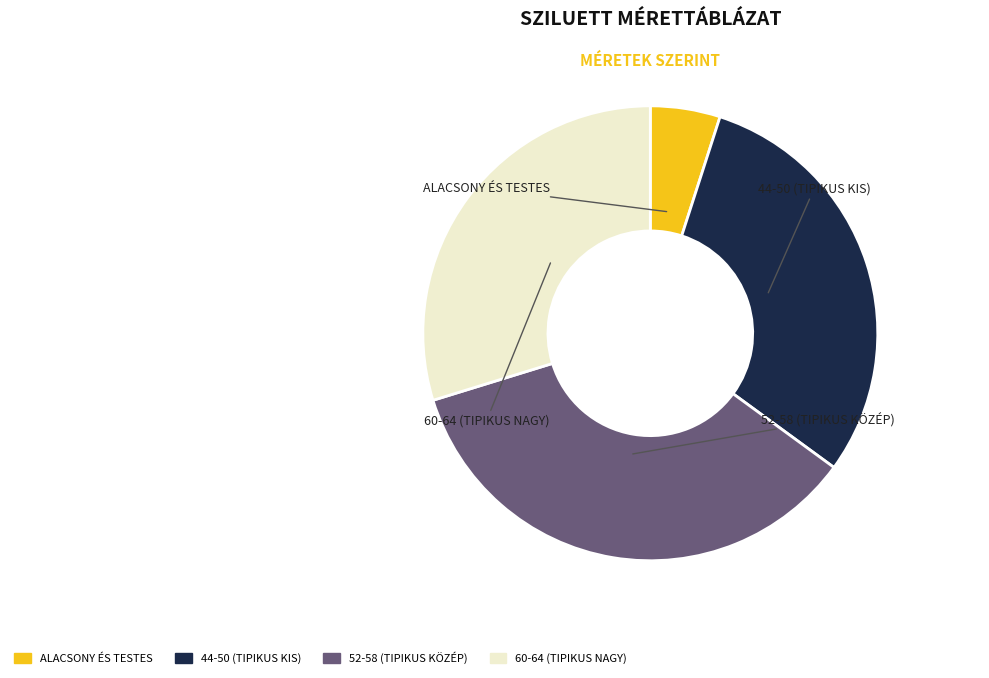

Is there any slice that represents more than half of the pie?

No